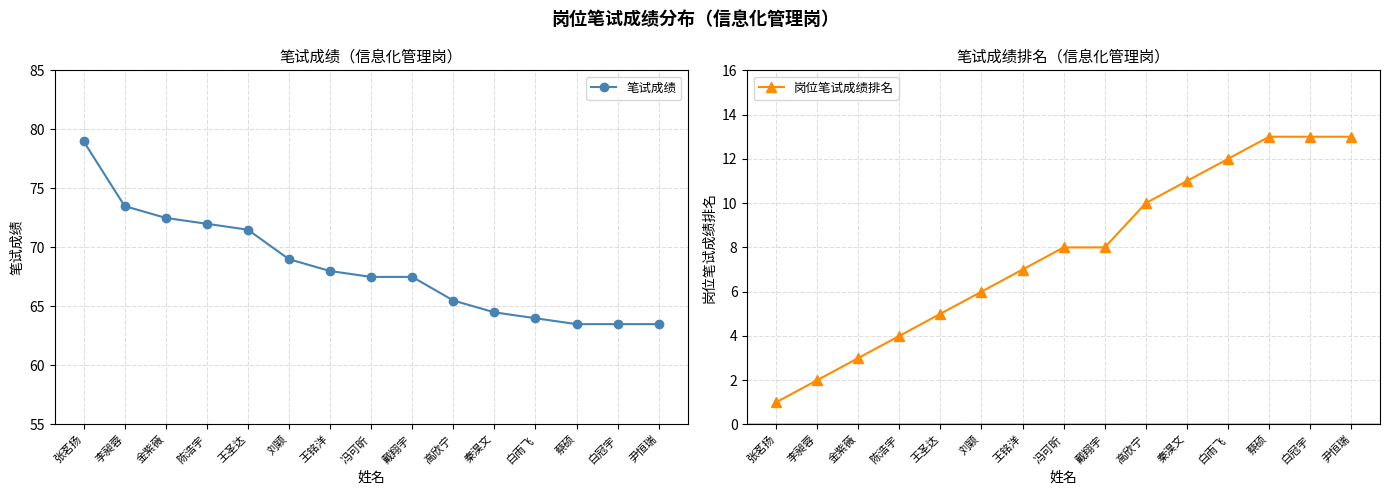

What are all the series names shown in the legend?

笔试成绩, 岗位笔试成绩排名